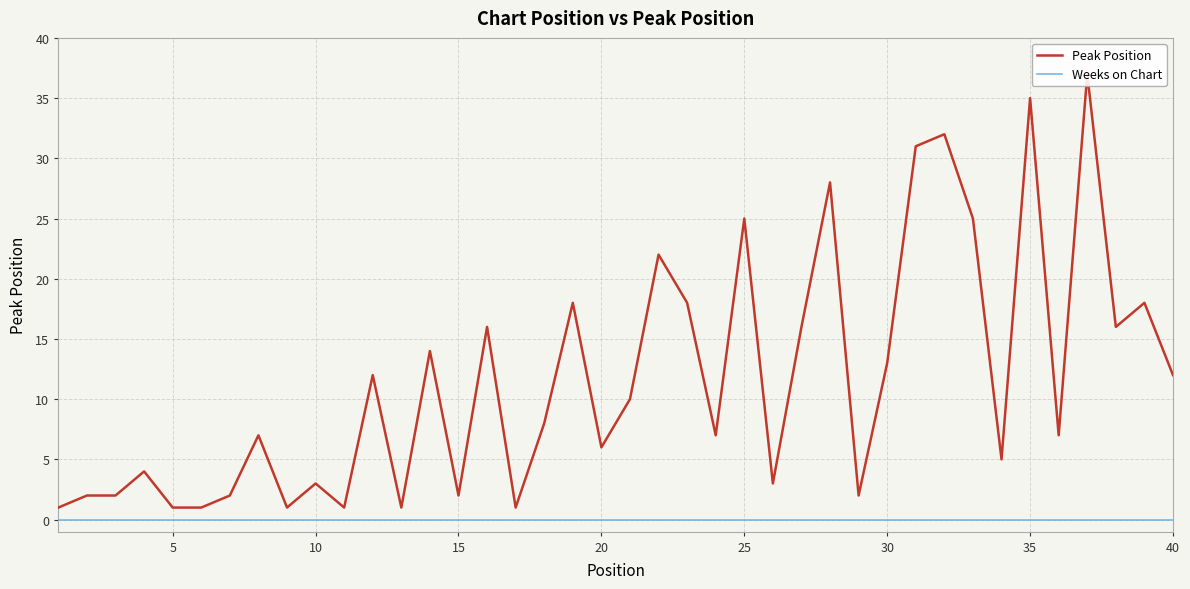

True or false: Weeks on Chart has more than 2 interior local peaks.

False